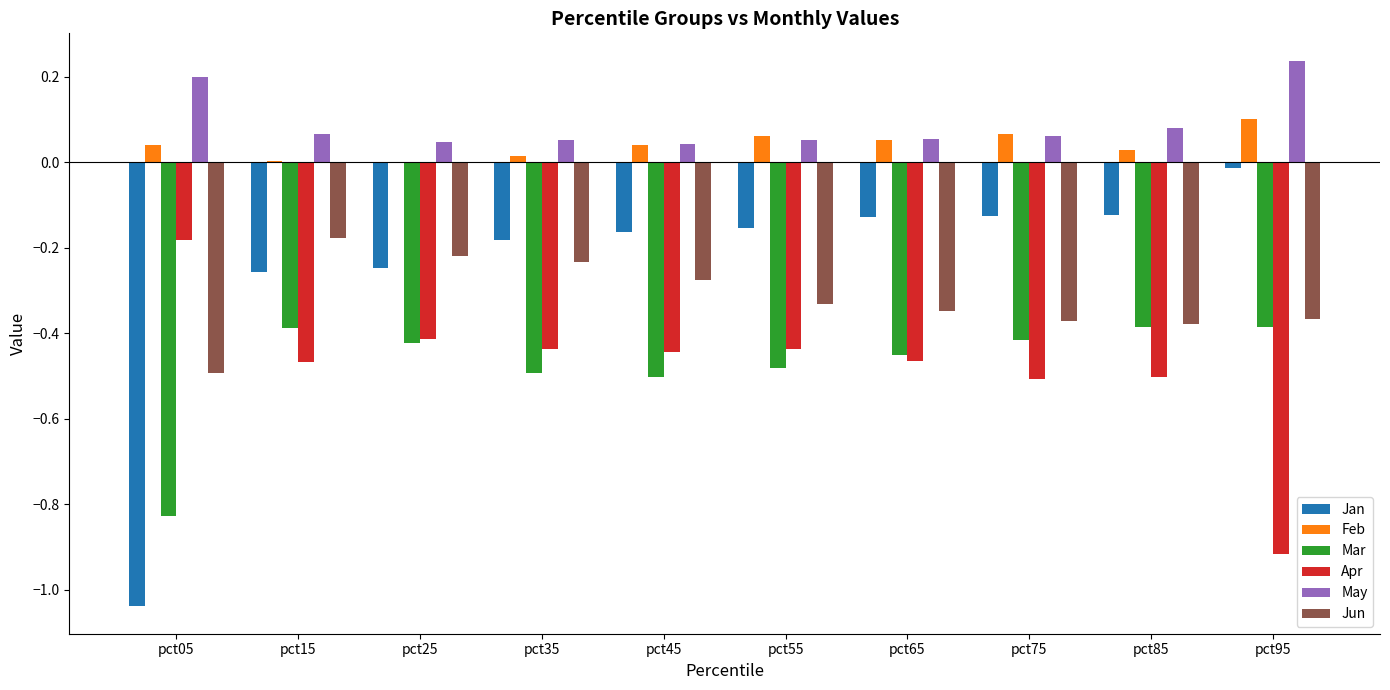

The value of Apr at pct75 is -0.8. True or false?

False